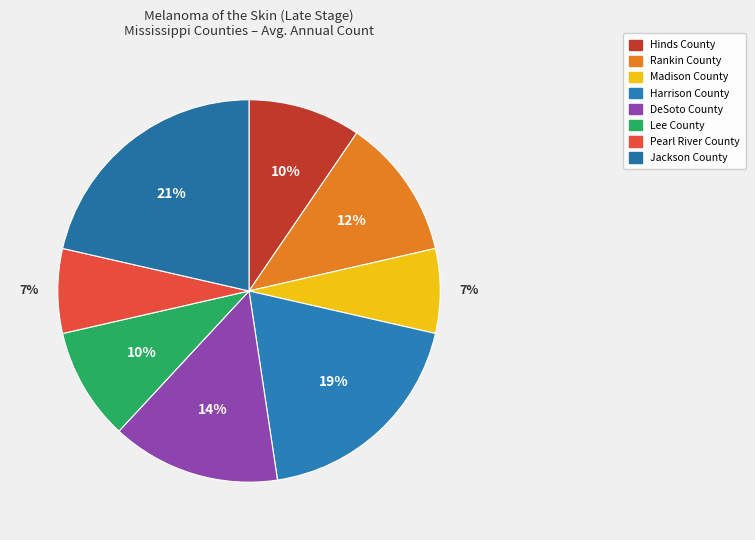

What percentage is the Harrison County slice, to the nearest percent?

19%